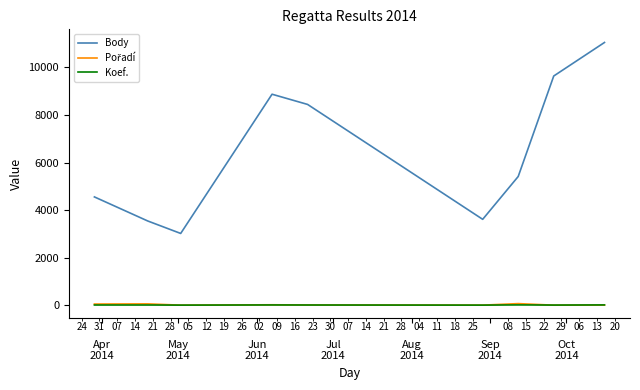

Which series has the widest spread of values?

Body